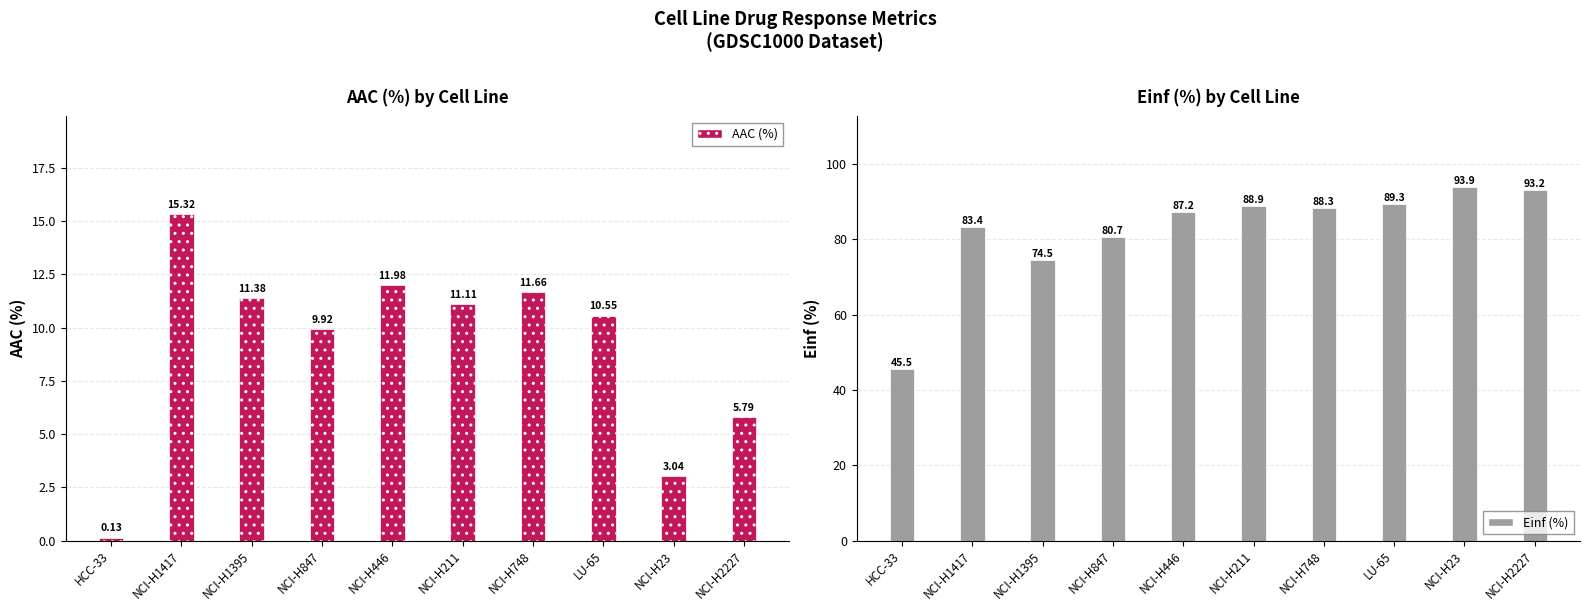

What is the sum of the AAC (%) values at NCI-H748 and NCI-H847?

21.6